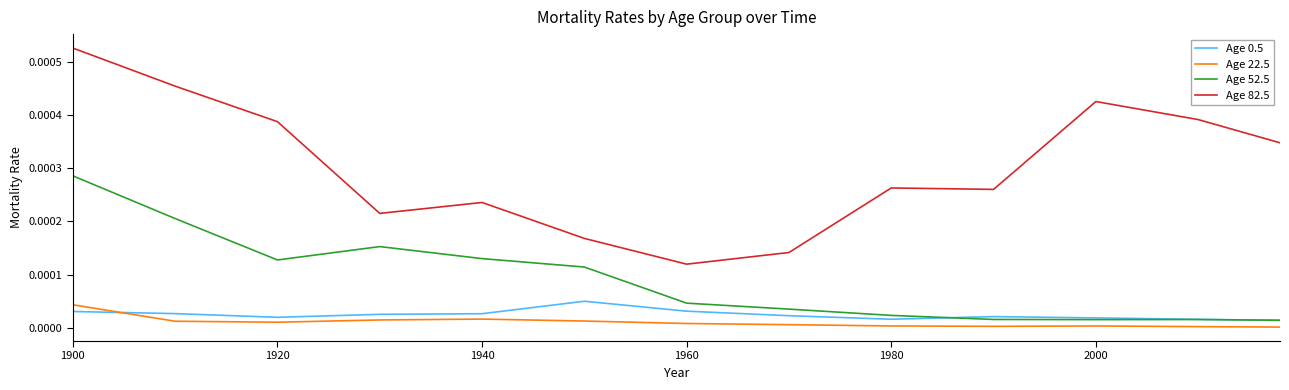

Which series has the largest range (max minus min)?

Age 82.5